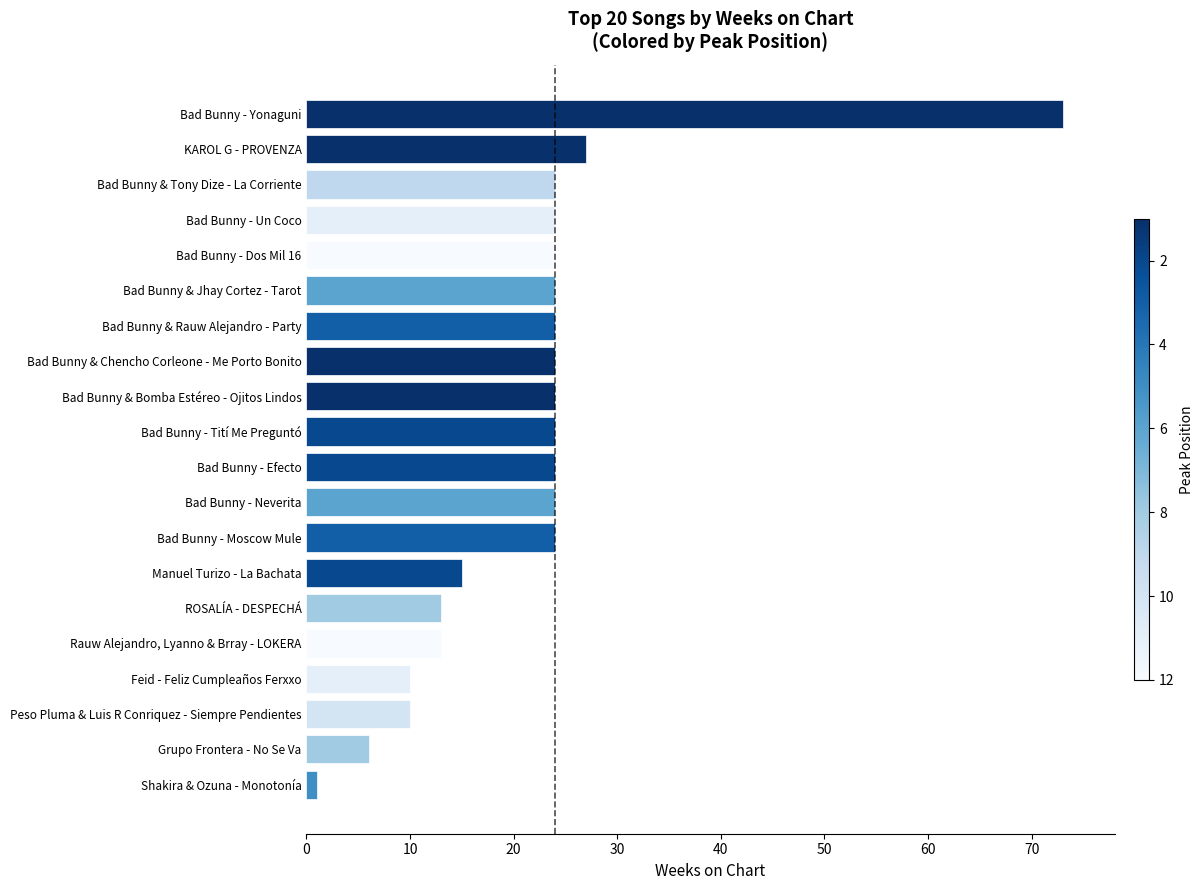

What is the ratio of the value at Bad Bunny - Tití Me Preguntó to the value at Feid - Feliz Cumpleaños Ferxxo?

2.4